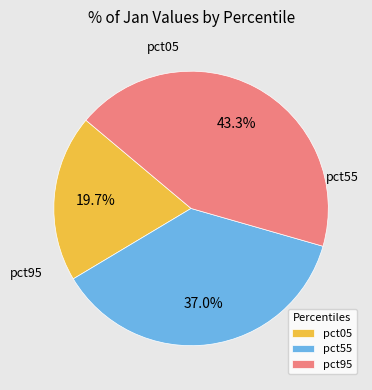

How many segments does this pie chart have?

3